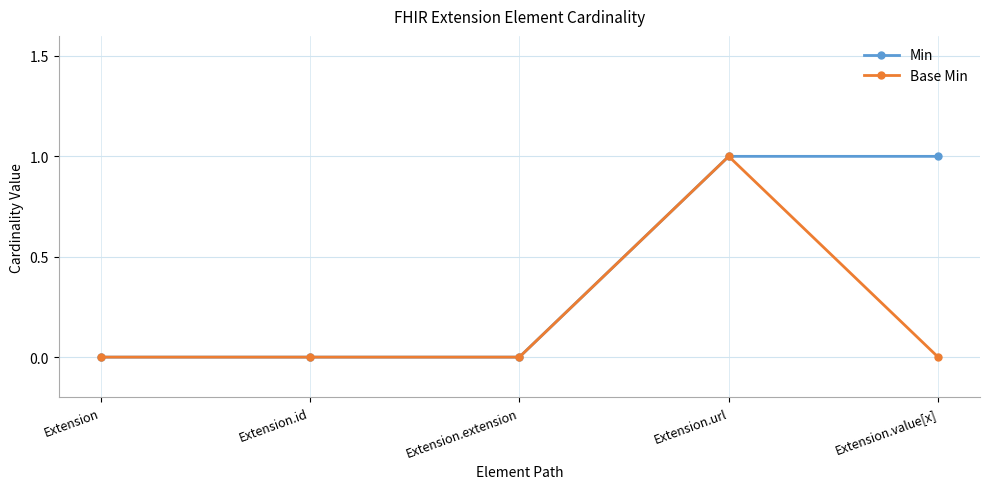

Reading left to right, extract all data points from this chart.

Min: Extension=0	Extension.id=0	Extension.extension=0	Extension.url=1	Extension.value[x]=1
Base Min: Extension=0	Extension.id=0	Extension.extension=0	Extension.url=1	Extension.value[x]=0